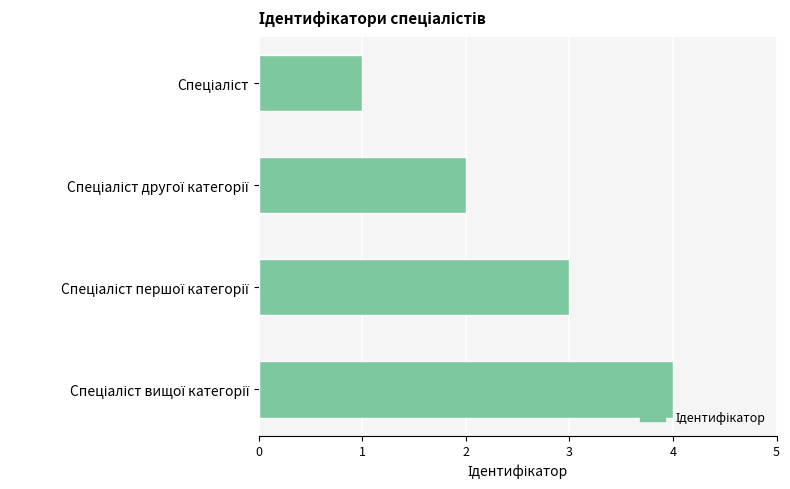

What is the difference between the maximum and minimum values?

3